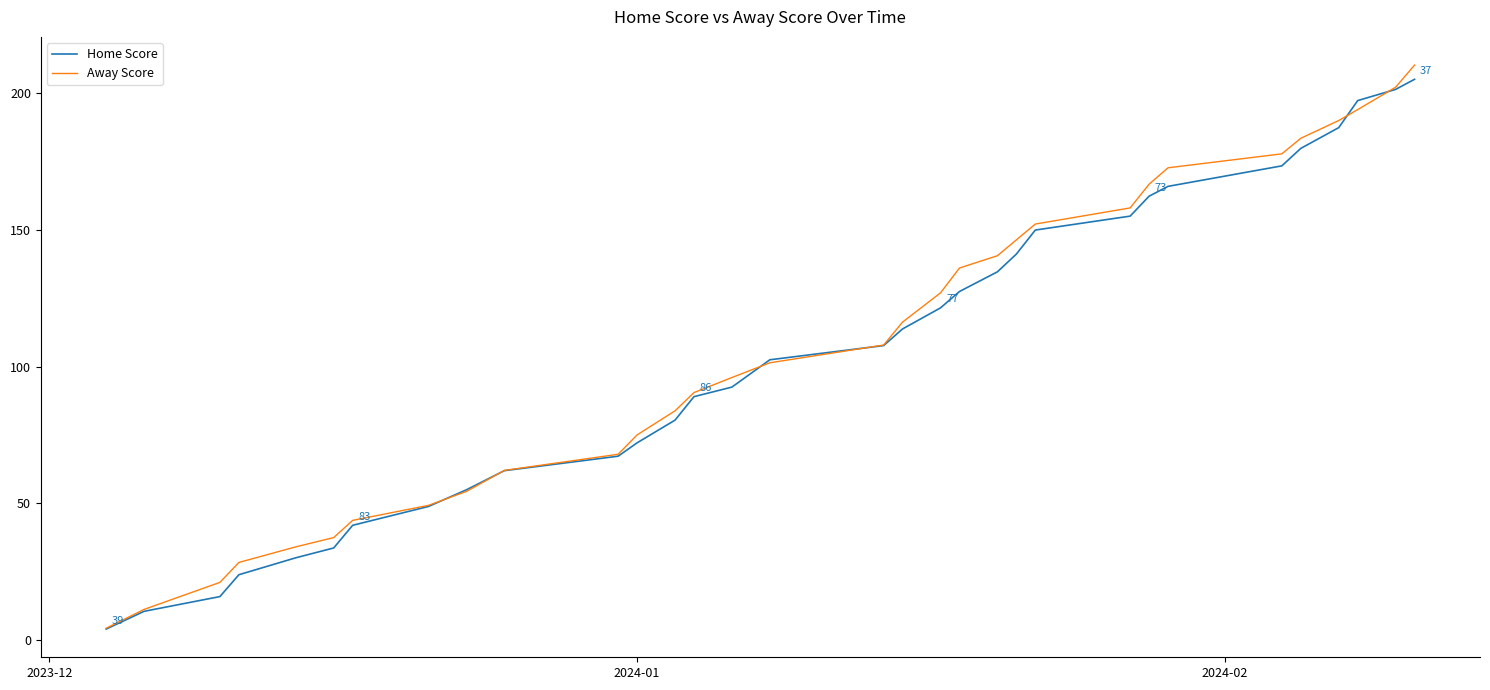

What is the highest value of the Away Score series?

210.4